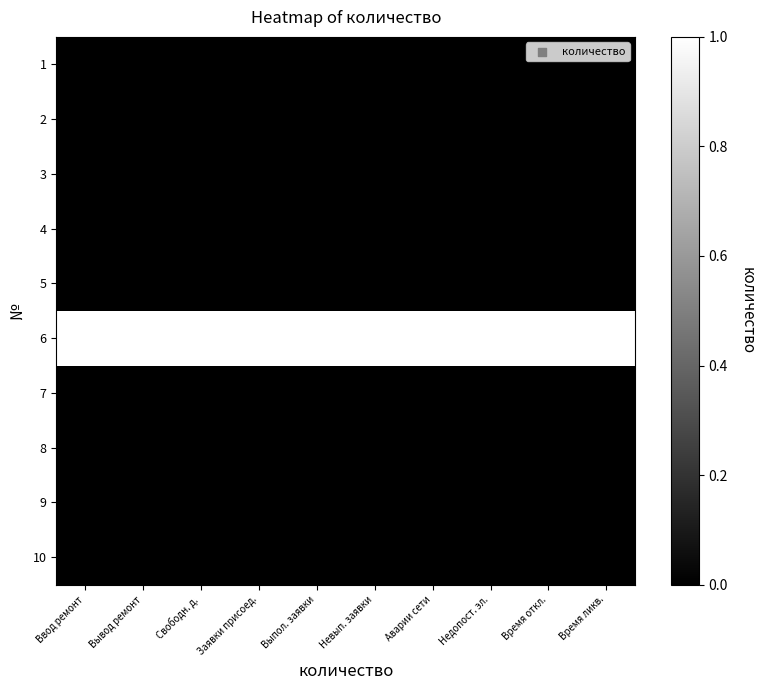

How many categories are shown in the chart?

10